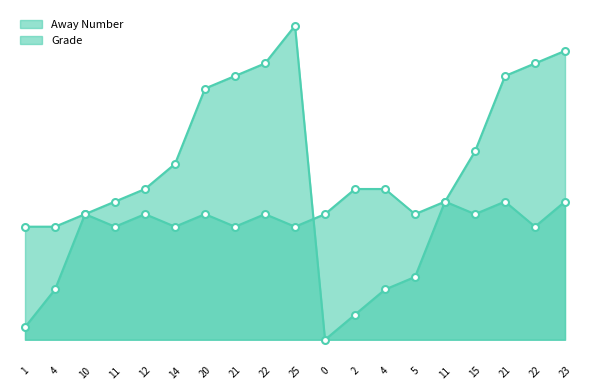

At 11, list the series in order from largest to smallest.

Away Number, Grade